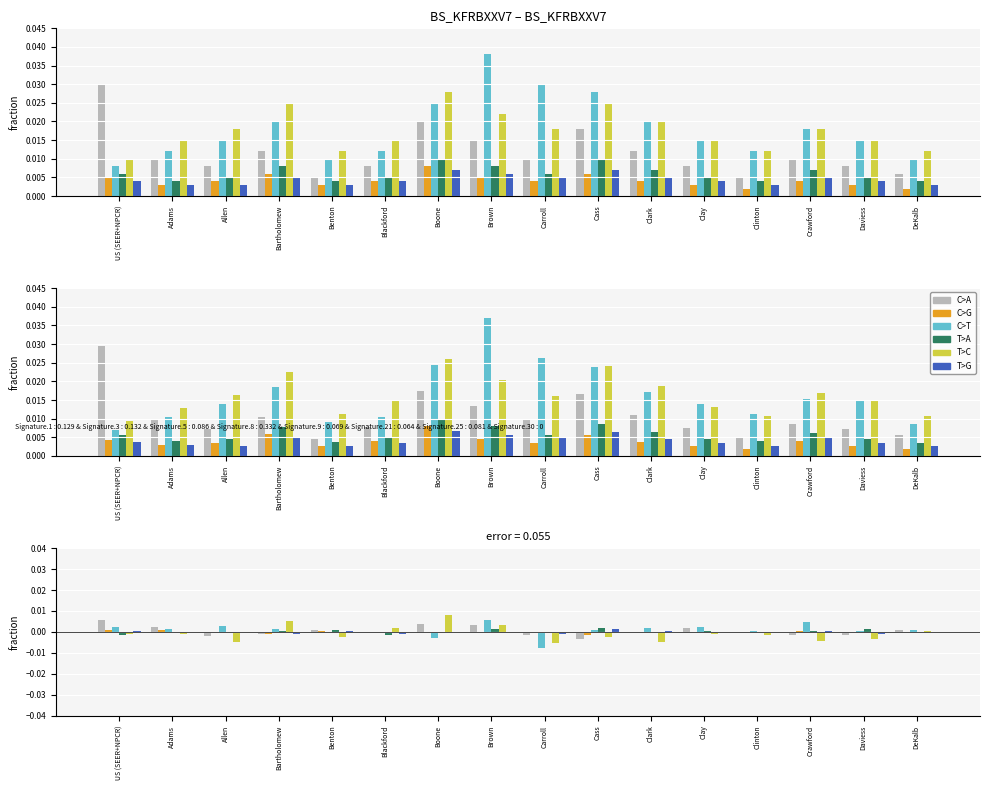

At how many categories does at least one series exceed 0?

15